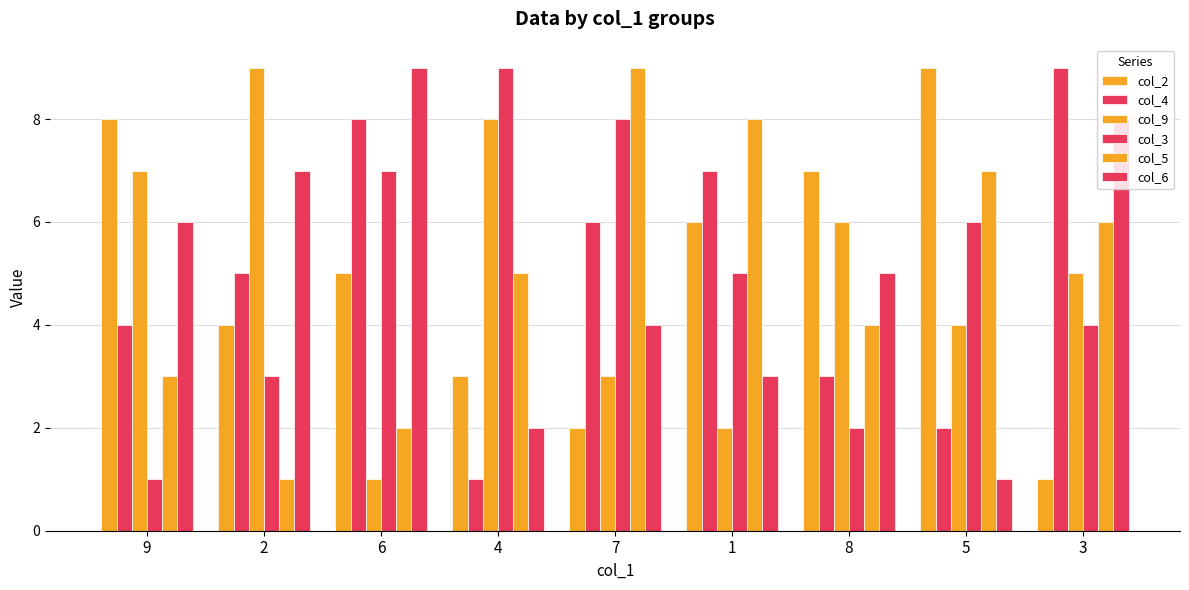

Reading left to right, what are all the values shown in this chart?

col_2: 9=8	2=4	6=5	4=3	7=2	1=6	8=7	5=9	3=1
col_4: 9=4	2=5	6=8	4=1	7=6	1=7	8=3	5=2	3=9
col_9: 9=7	2=9	6=1	4=8	7=3	1=2	8=6	5=4	3=5
col_3: 9=1	2=3	6=7	4=9	7=8	1=5	8=2	5=6	3=4
col_5: 9=3	2=1	6=2	4=5	7=9	1=8	8=4	5=7	3=6
col_6: 9=6	2=7	6=9	4=2	7=4	1=3	8=5	5=1	3=8